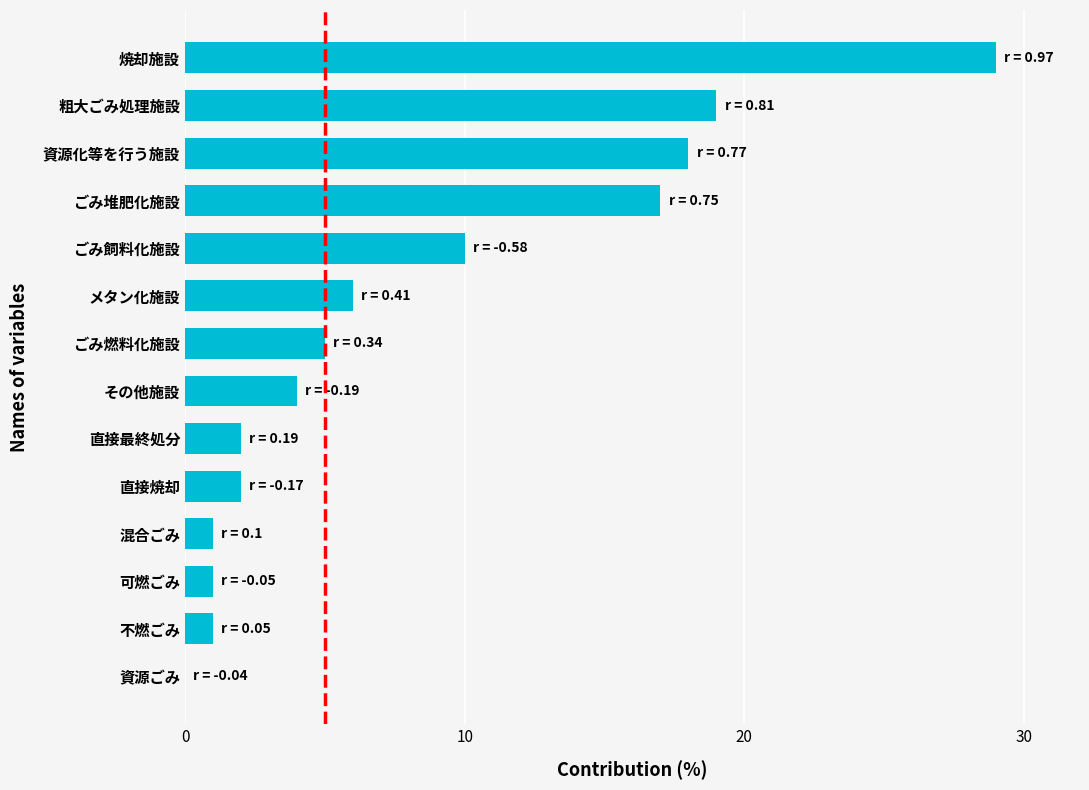

What is the sum of all values?

115